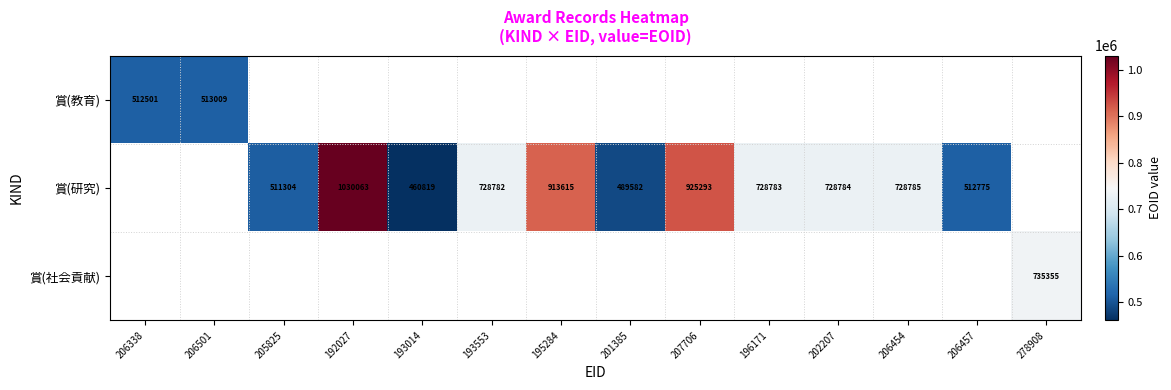

The value of 賞(研究) at 202207 is 231677. True or false?

False